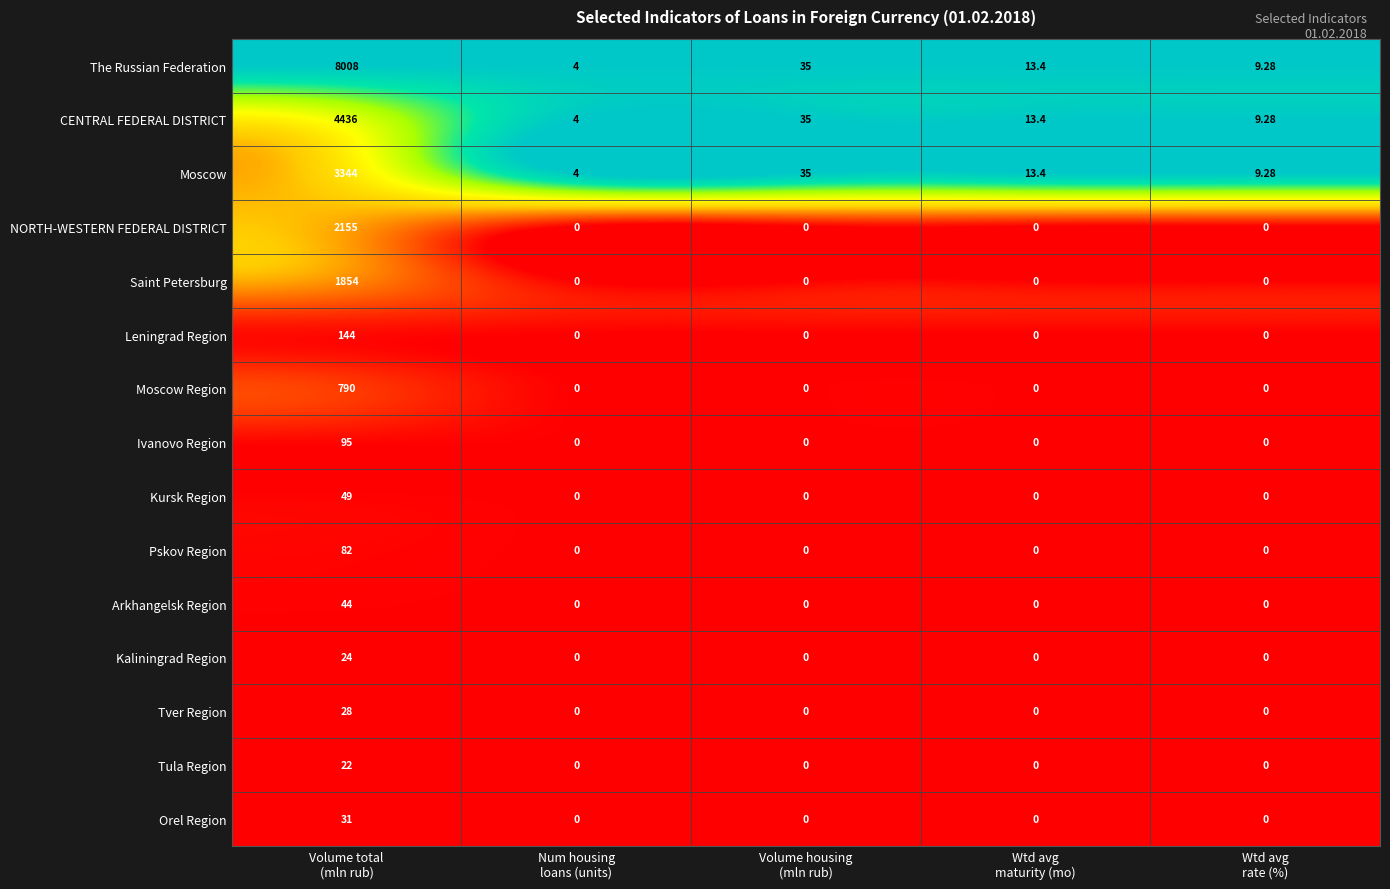

Which series has the largest range (max minus min)?

The Russian Federation